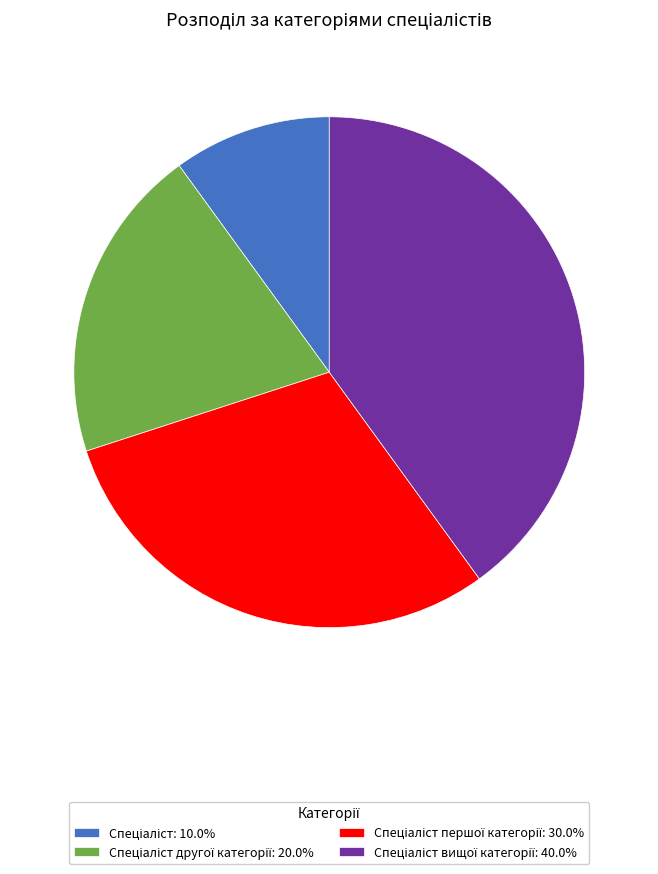

Is there a majority slice in this chart?

No